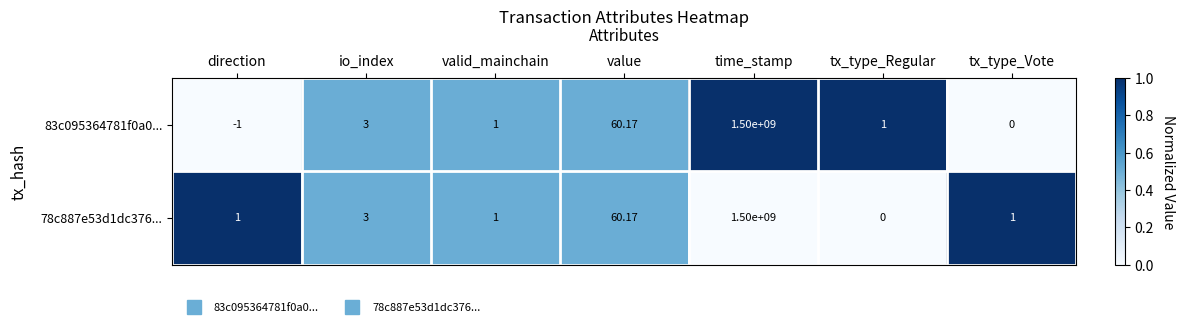

At which category does the chart reach its peak across all series?

time_stamp